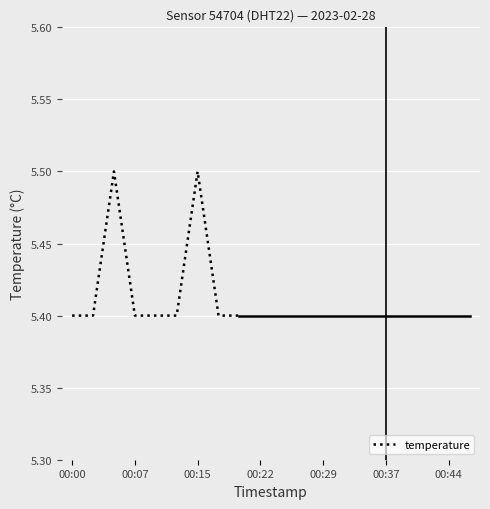

What is the minimum value shown in the chart?

5.4